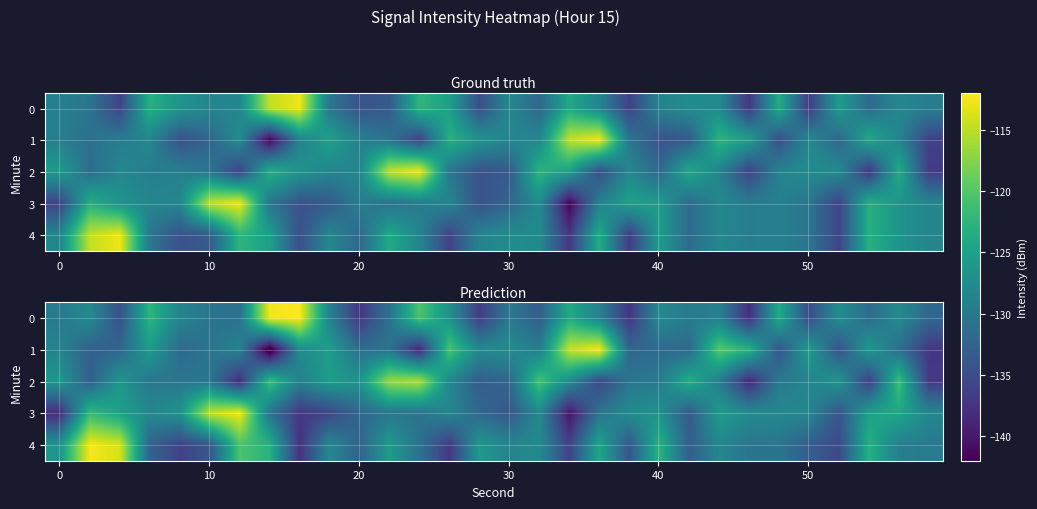

At how many categories does at least one series exceed -127?

27